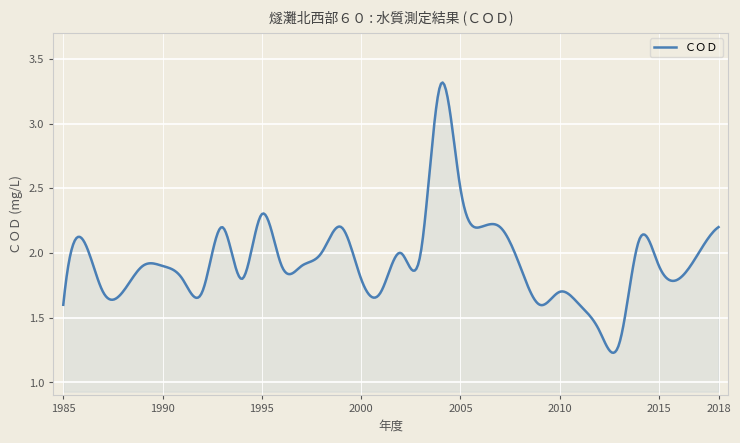

How many lines are shown in the chart?

1